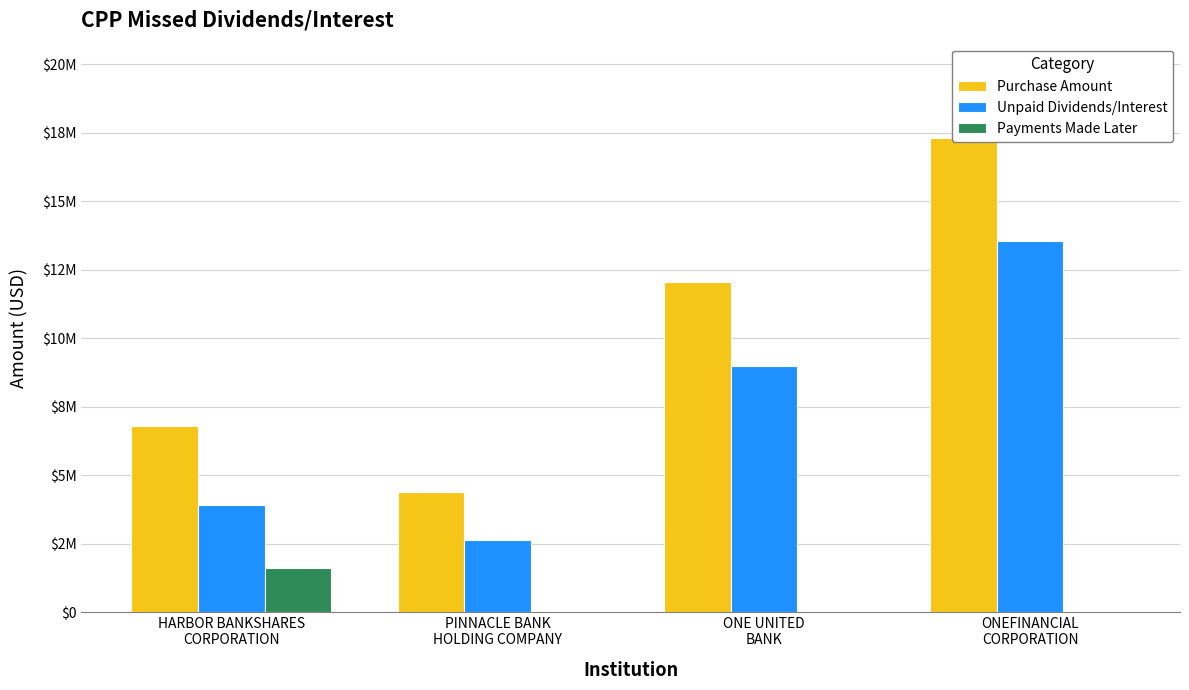

Rank the categories by Purchase Amount value from highest to lowest.

ONEFINANCIAL
CORPORATION, ONE UNITED
BANK, HARBOR BANKSHARES
CORPORATION, PINNACLE BANK
HOLDING COMPANY